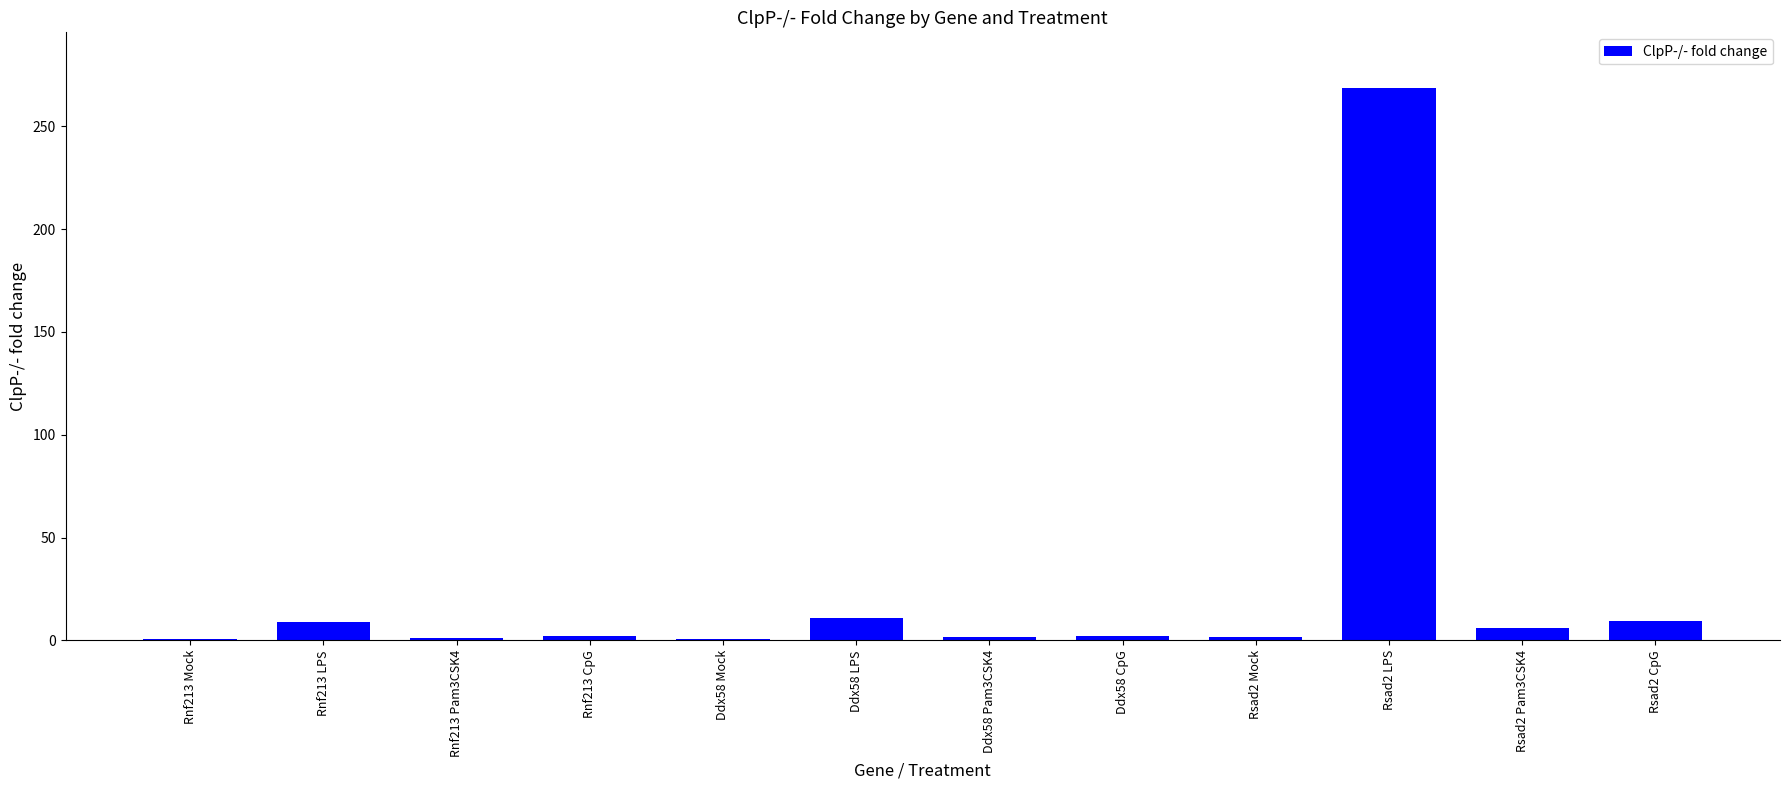

Count the number of categories in the chart.

12